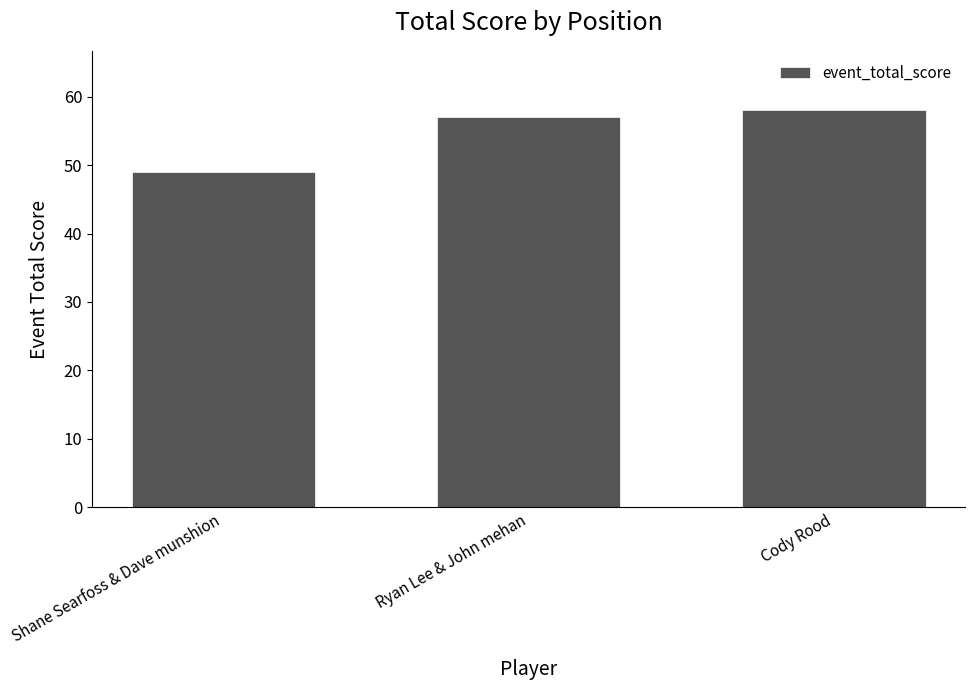

What is the label of the 2nd bar from the left?

Ryan Lee & John mehan